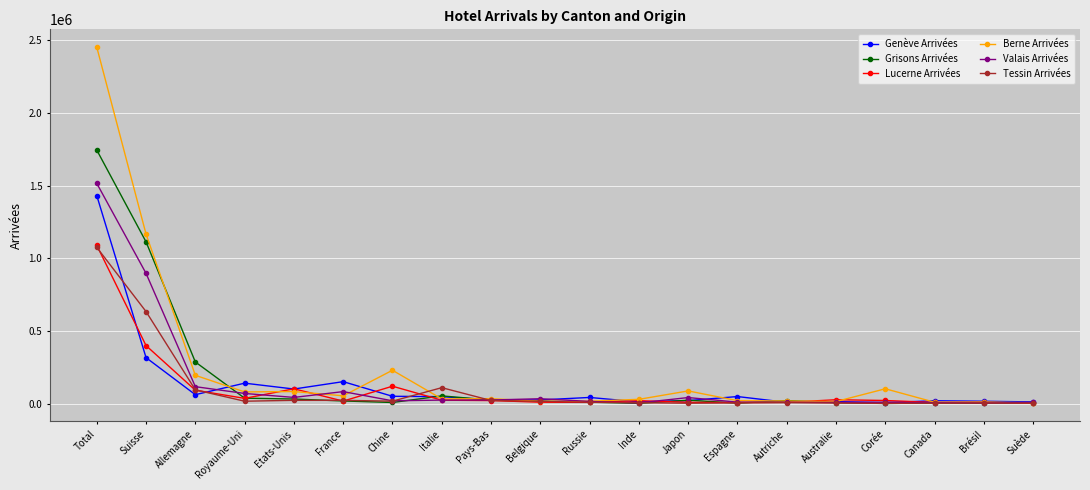

What is the average value of the Genève Arrivées series?

127648